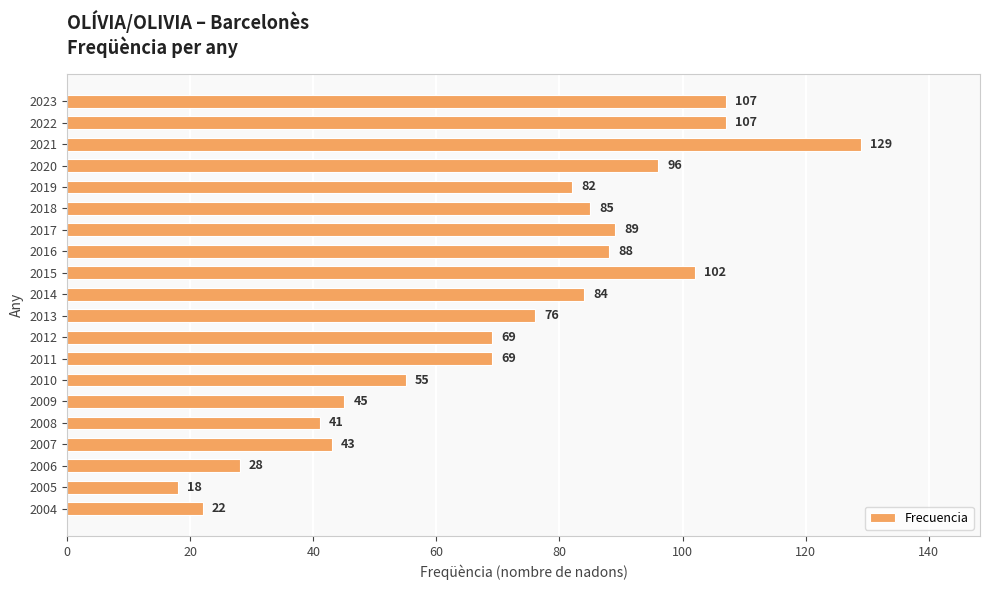

What is the change in value from 2019 to 2015?

+20